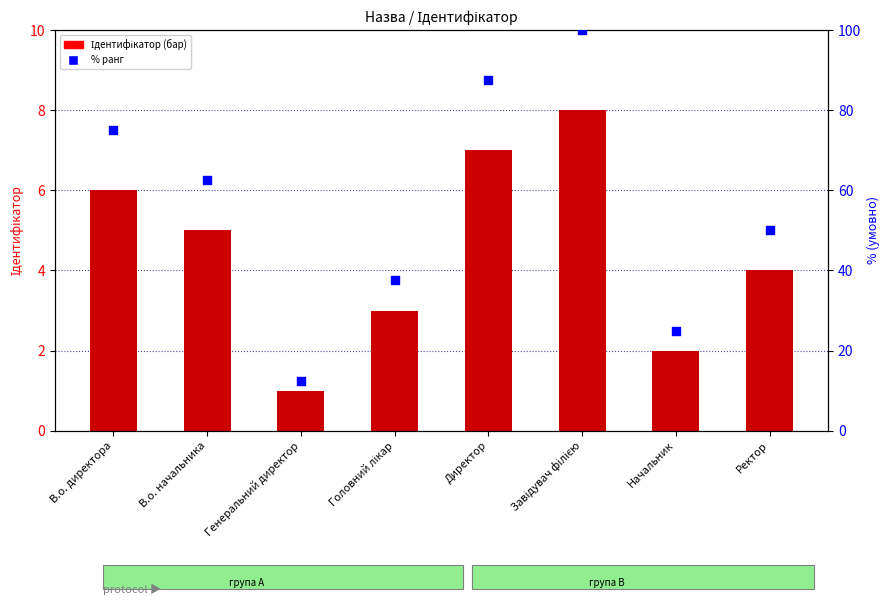

Which series has the largest Y range (max minus min)?

% ранг